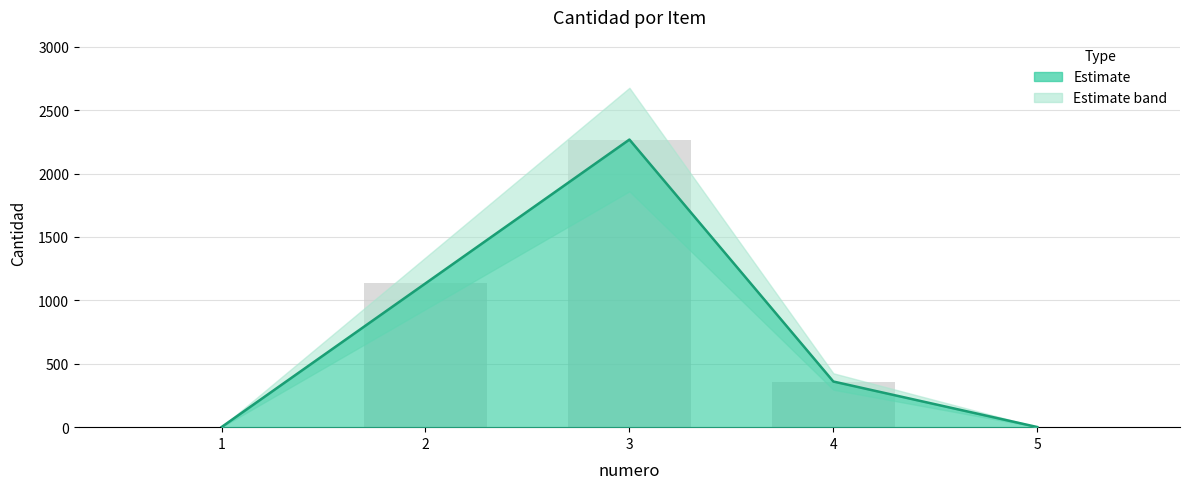

What is the difference between the maximum and second lowest values?

2267